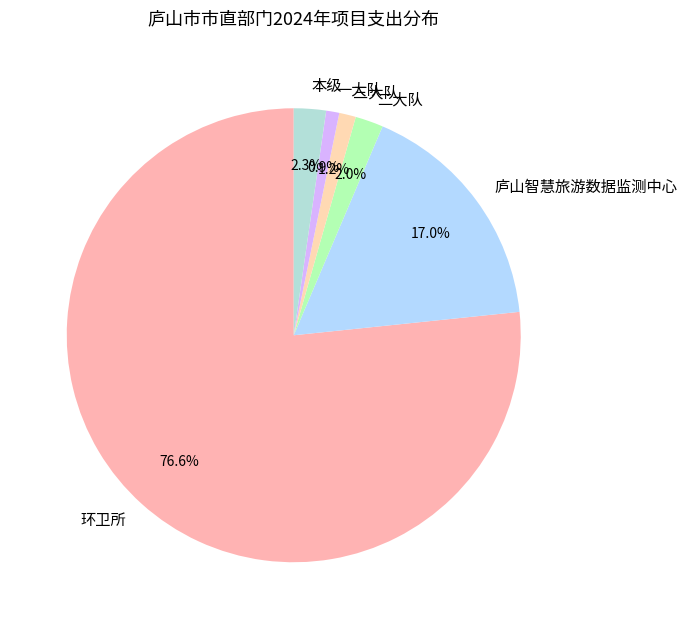

To the nearest percent, what is the average slice percentage?

17%